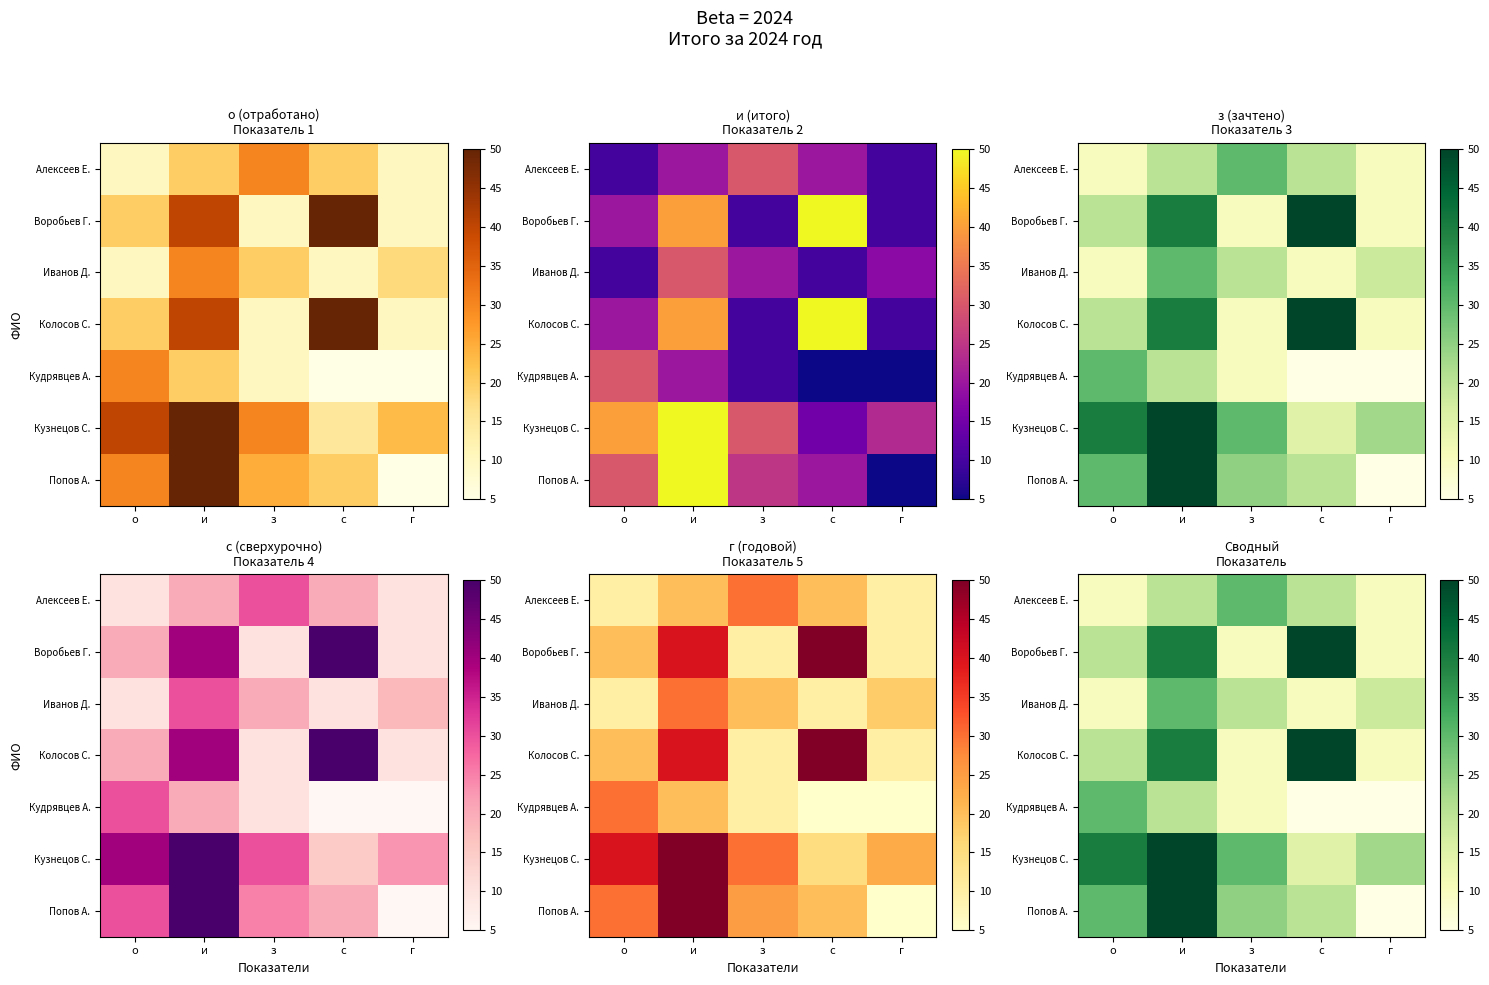

What is the difference between the second highest and second lowest values in the Колосов С. series?

30